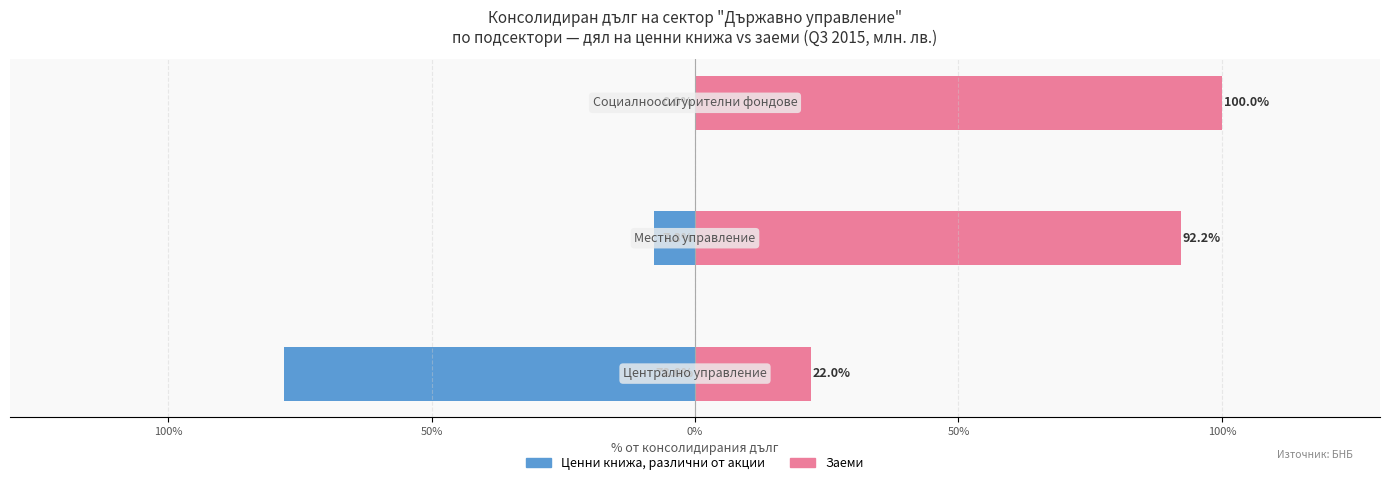

Between 150% and 50%, which series saw the biggest shift?

Заеми